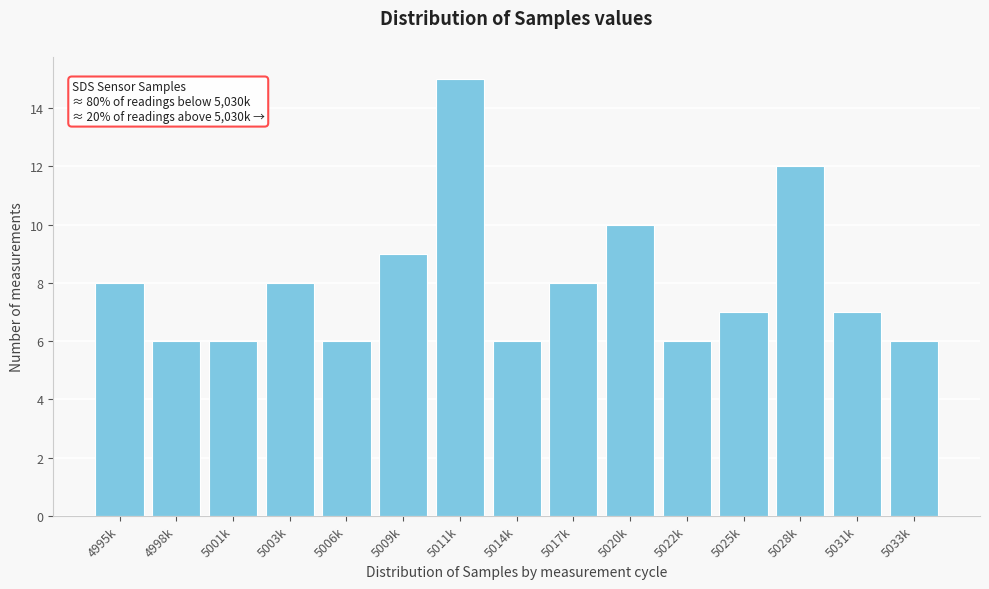

Reading left to right, what are all the values shown in this chart?

8	6	6	8	6	9	15	6	8	10	6	7	12	7	6